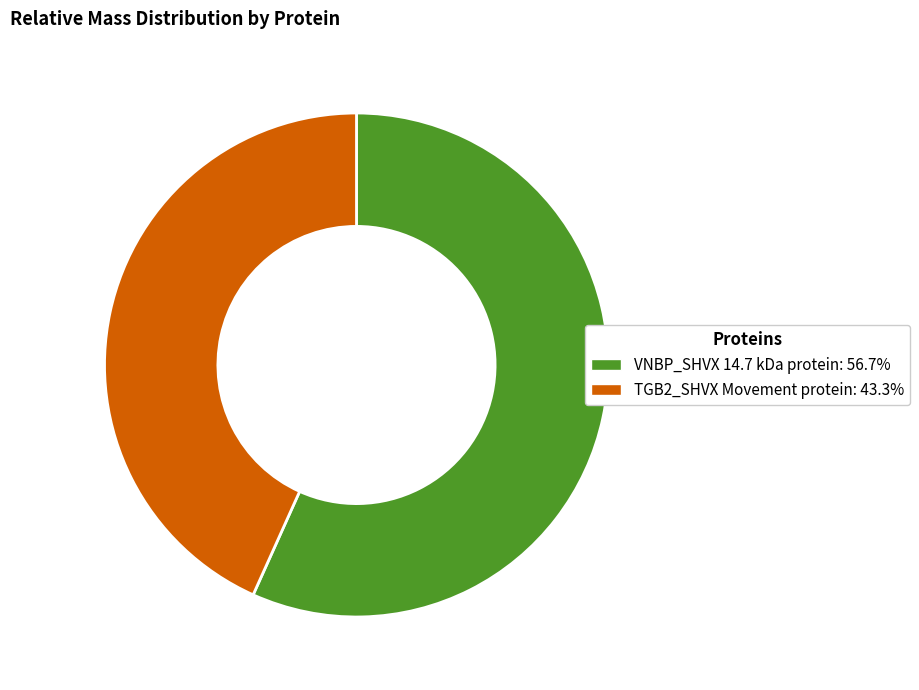

Count the number of slices in the pie.

2